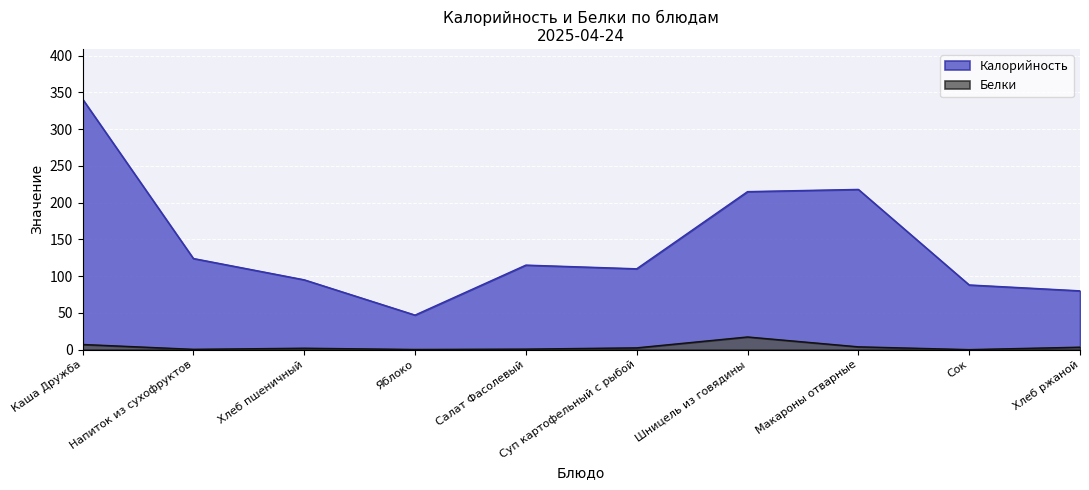

True or false: Белки and Калорийность cross at least once.

False